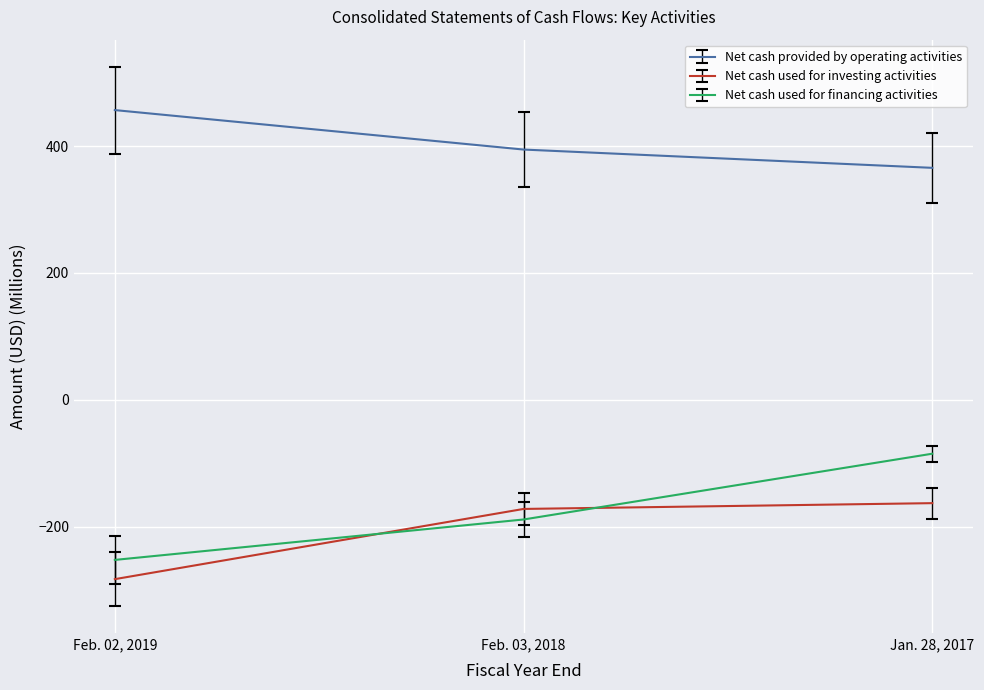

How many lines are shown in the chart?

3